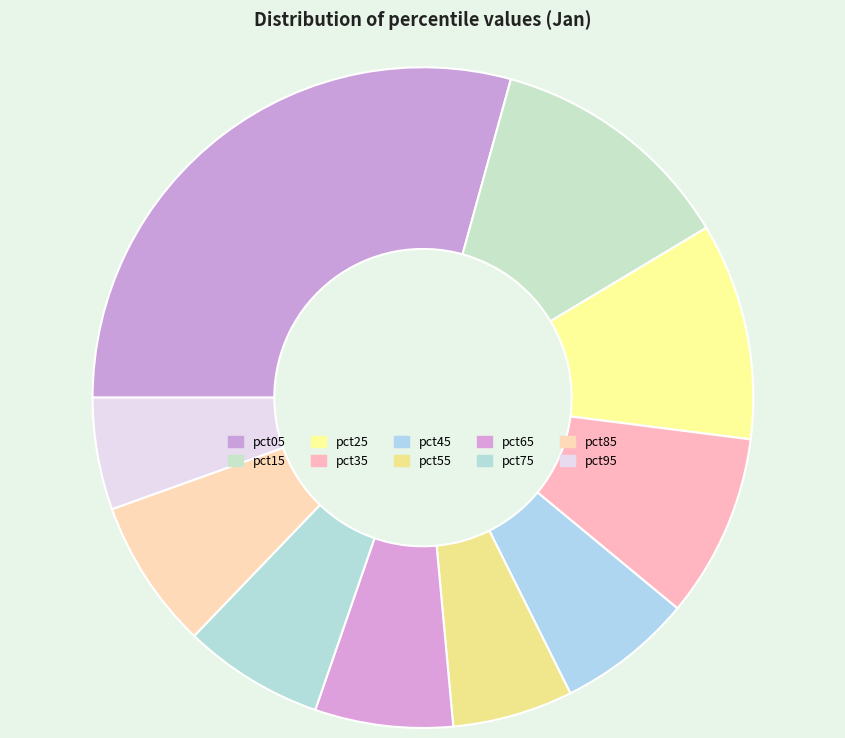

What is the change in value from pct15 to pct65?

-0.3